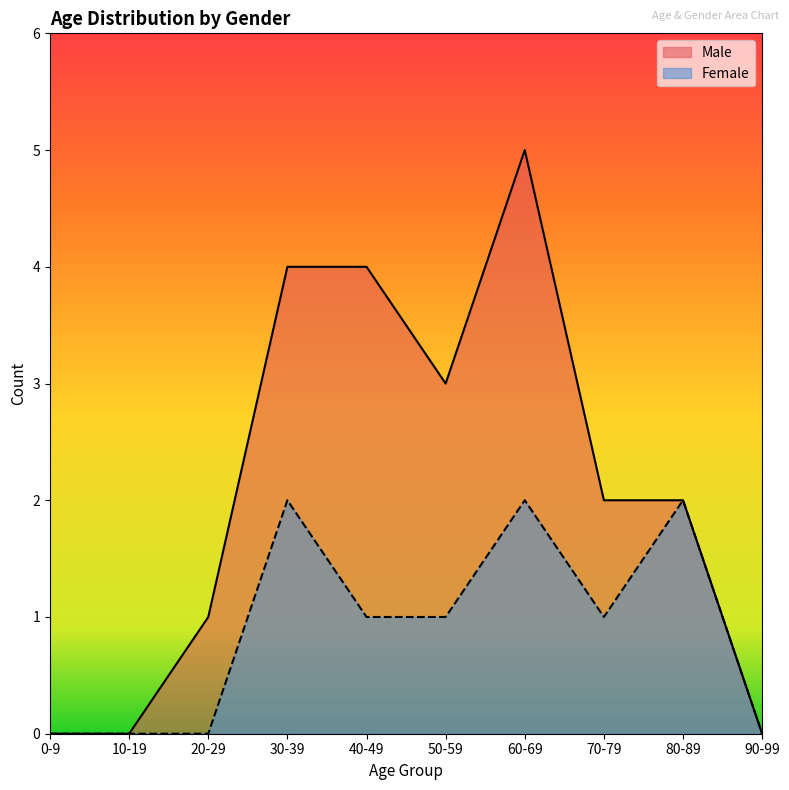

What is the sum of all Female values?

9